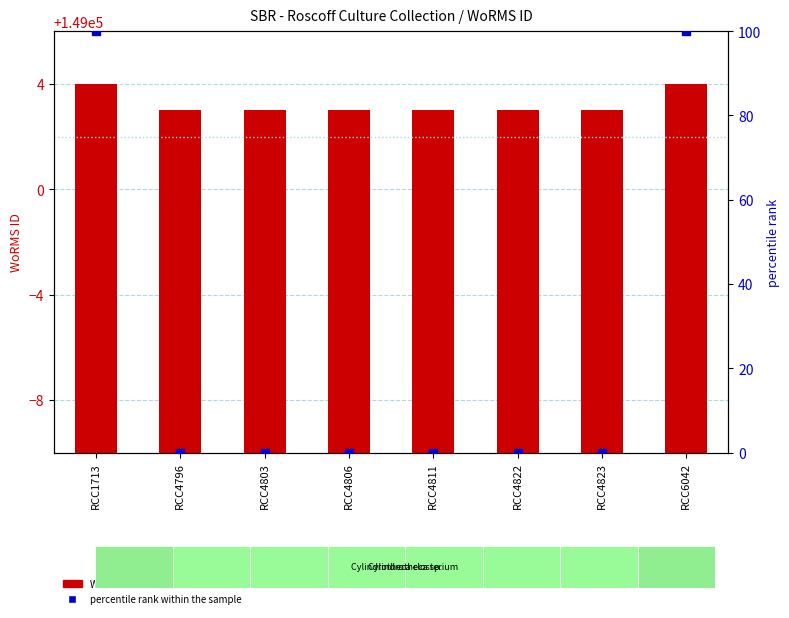

What are all the series names shown in the legend?

WoRMS ID, percentile rank within the sample